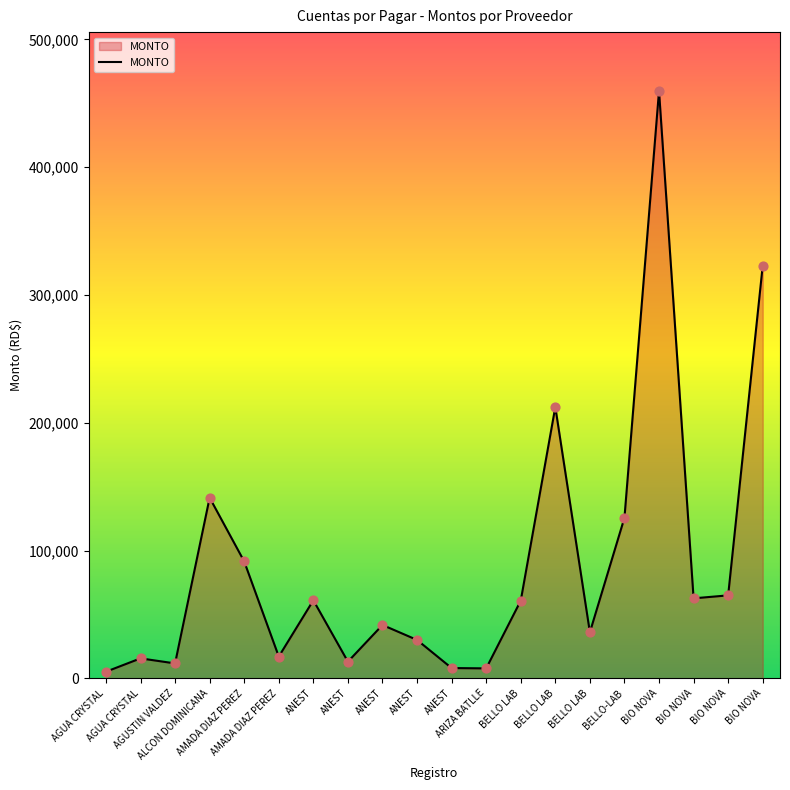

What is the change in value from BELLO LAB to BIO NOVA?

+28900.0